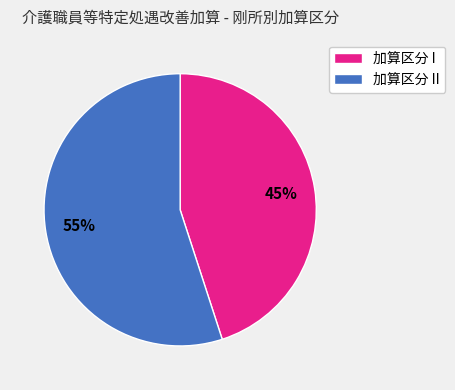

How many segments does this pie chart have?

2